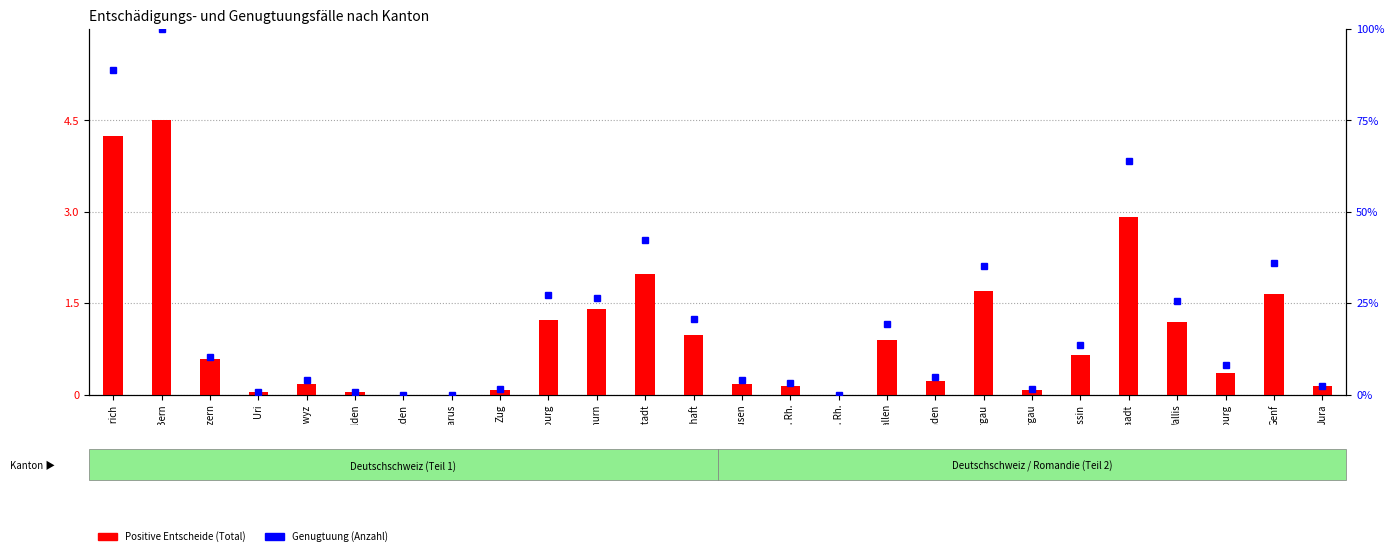

What is the label of the 10th bar from the left?

Freiburg